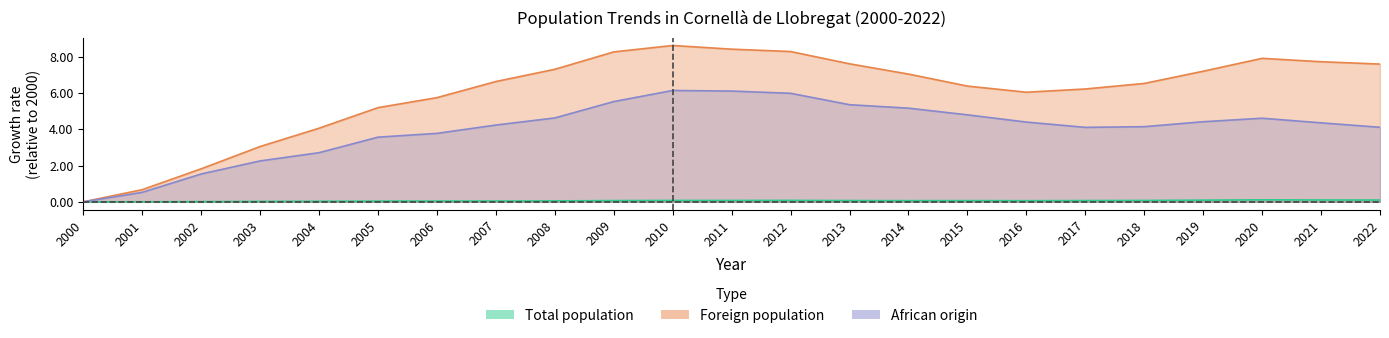

Which series changed the most between 2003 and 2015?

Foreign population